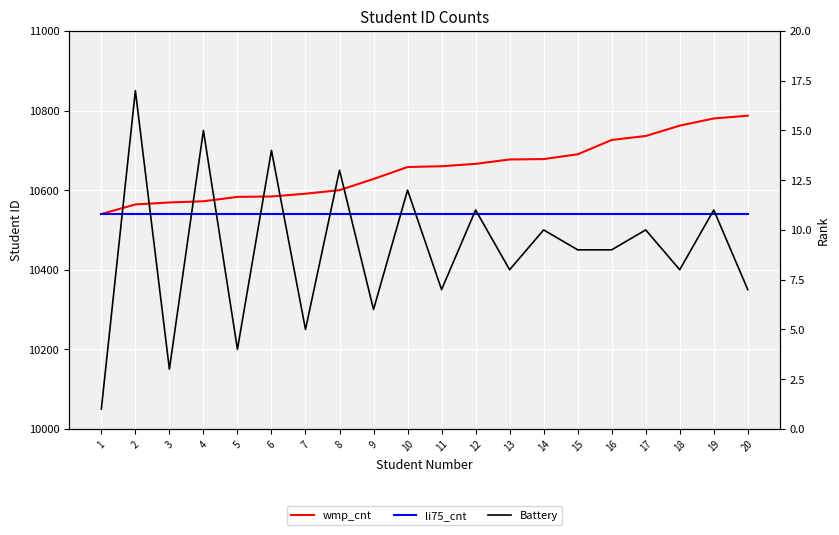

Which category has the highest value across all series?

20